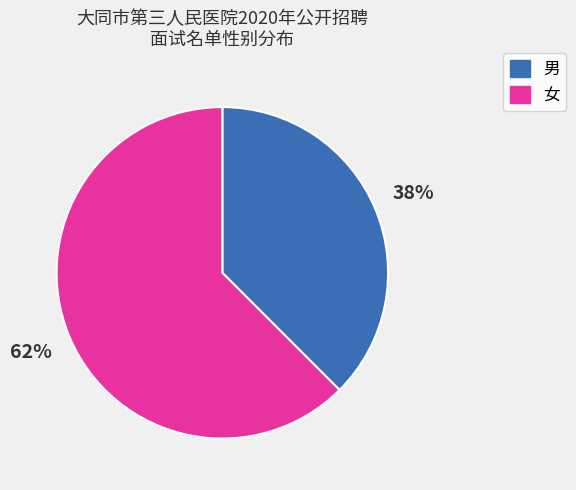

Is there a majority slice in this chart?

Yes